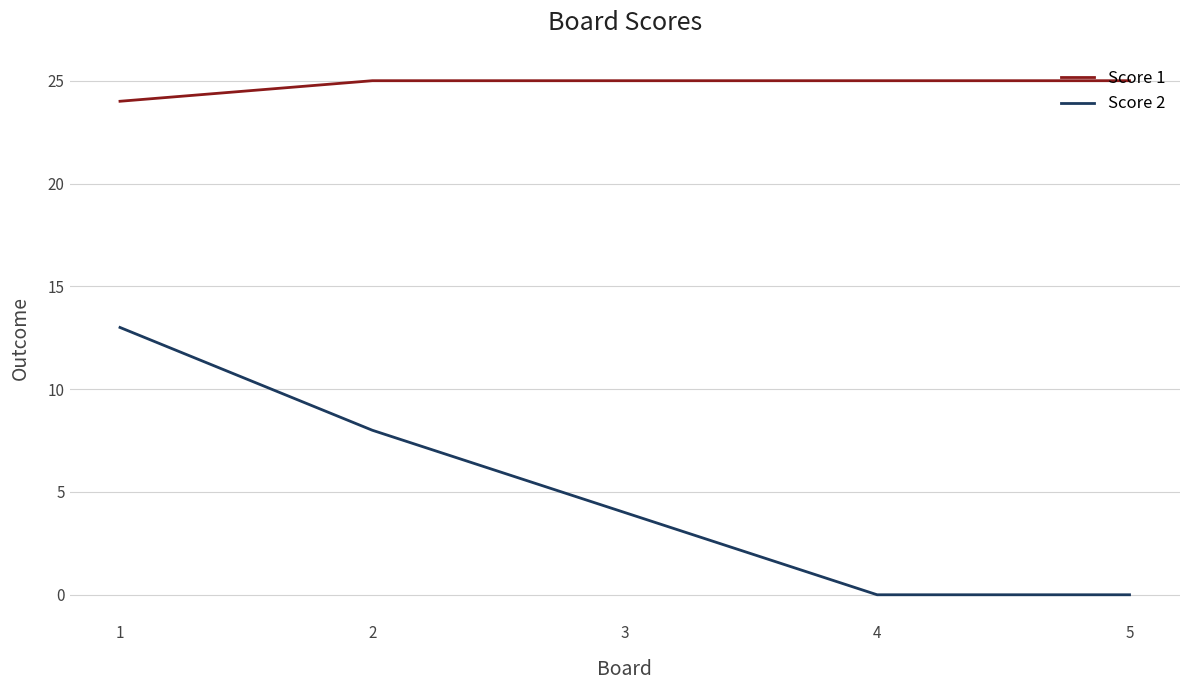

True or false: Score 2 and Score 1 intersect in this chart.

False